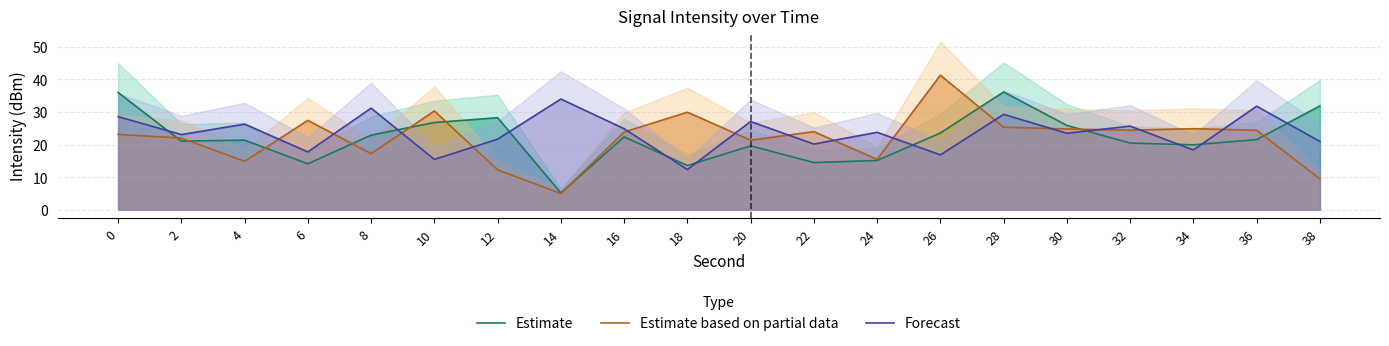

In Estimate based on partial data, how many points are lower than both neighbors (excluding endpoints)?

6